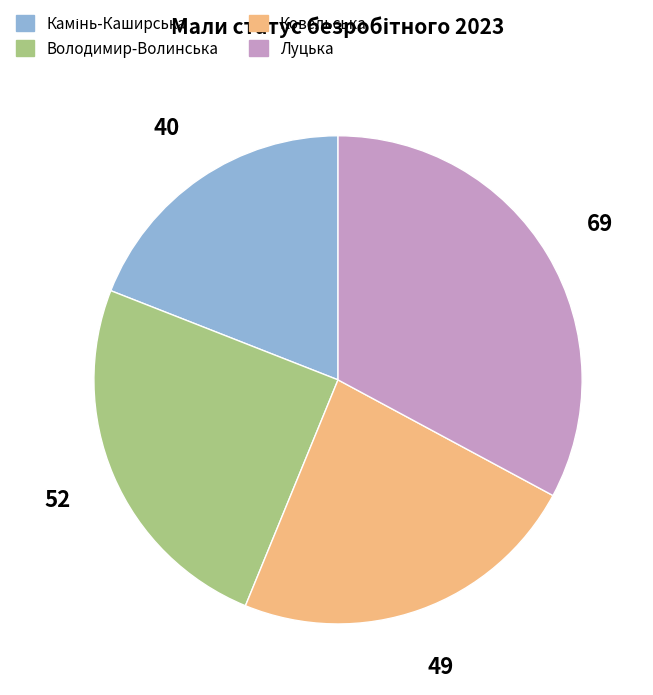

How many slices are in this pie chart?

4